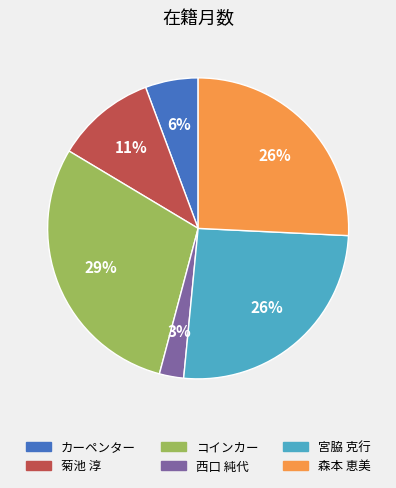

Is there a majority slice in this chart?

No